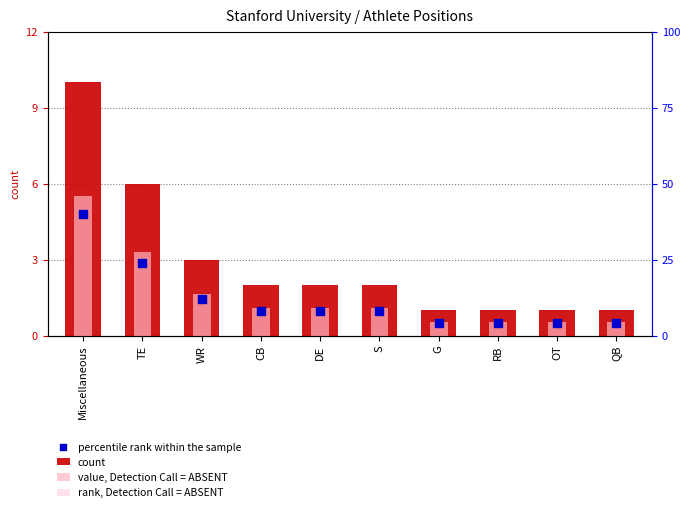

Which series reaches the minimum Y coordinate?

percentile rank within the sample